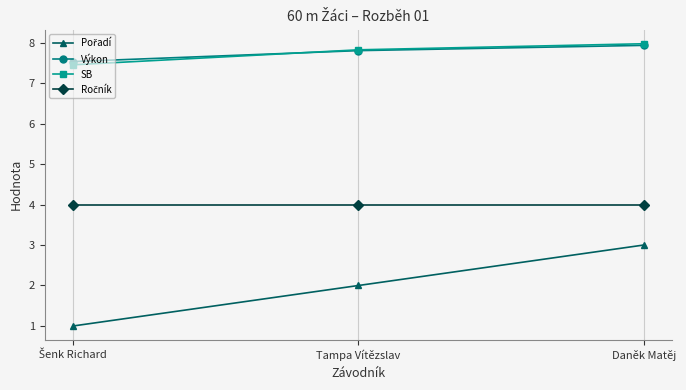

At how many categories does at least one series exceed 5?

3